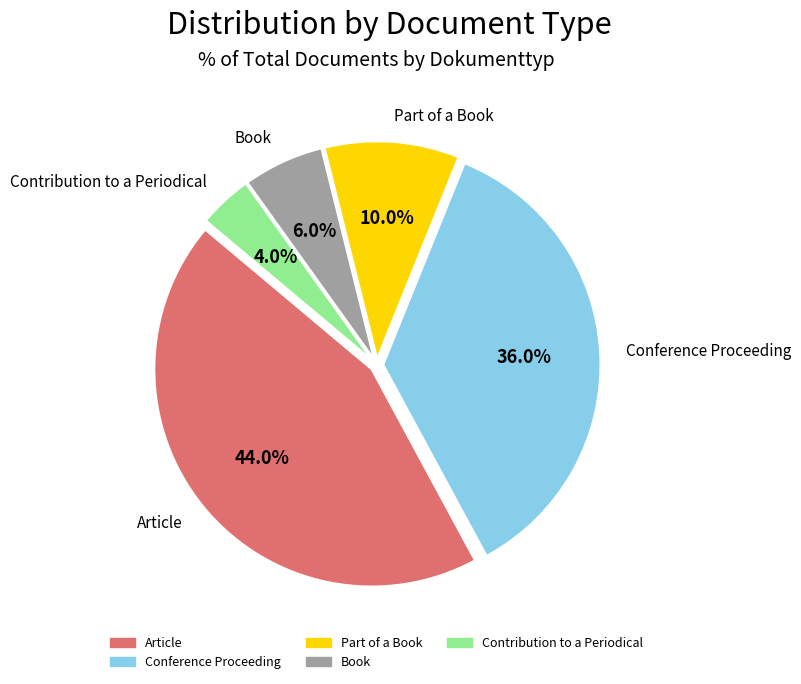

To the nearest percent, what portion does Book represent?

6%